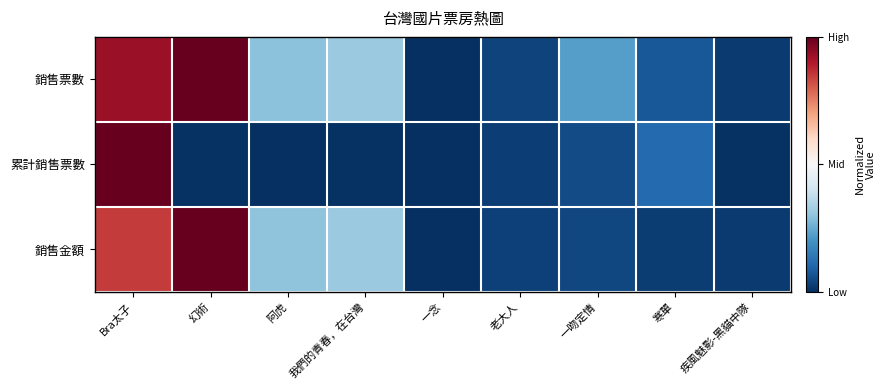

List the series in order of their peak value, lowest first.

銷售票數, 累計銷售票數, 銷售金額